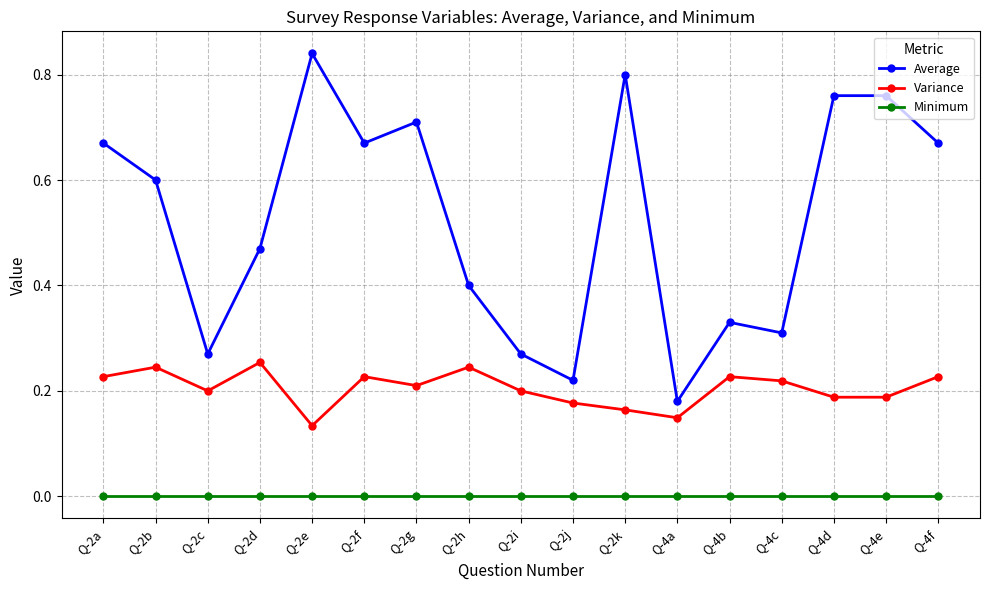

True or false: Minimum and Average cross at least once.

False